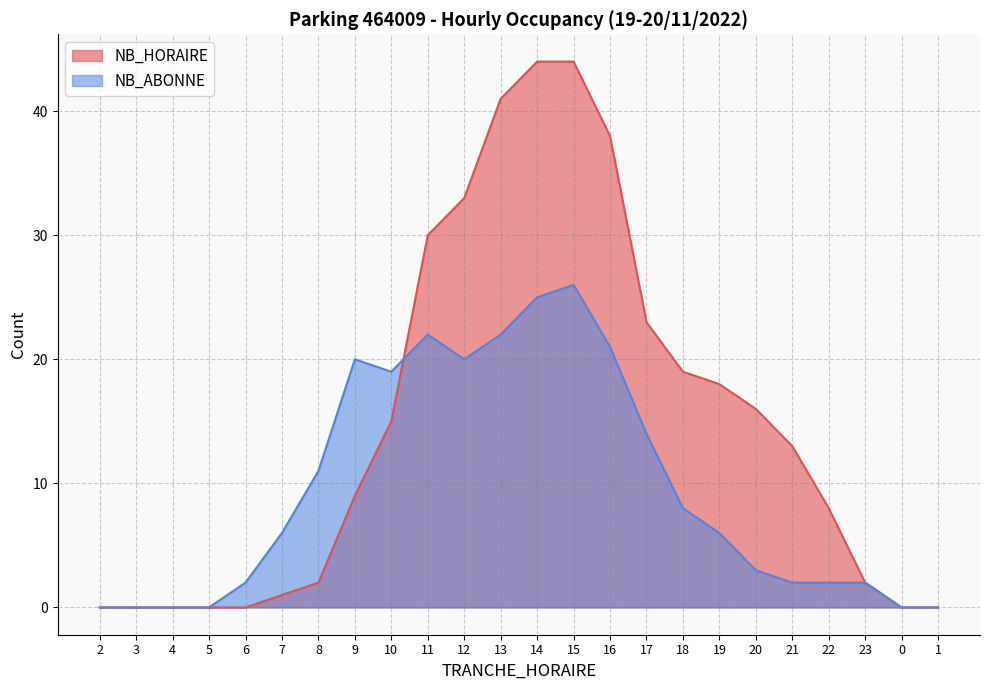

How many data points in NB_HORAIRE are above 13?

11